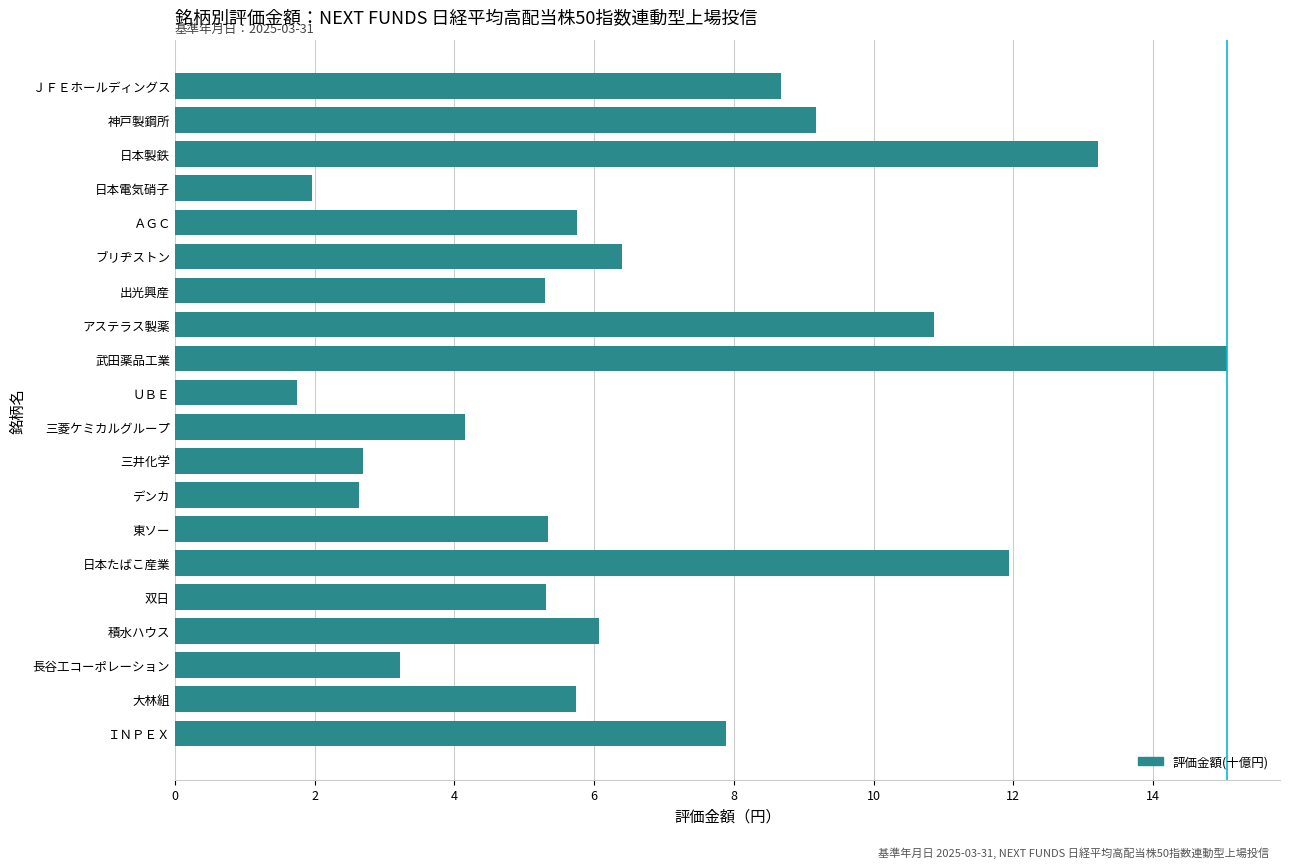

The value at 三井化学 is 1.8. True or false?

False